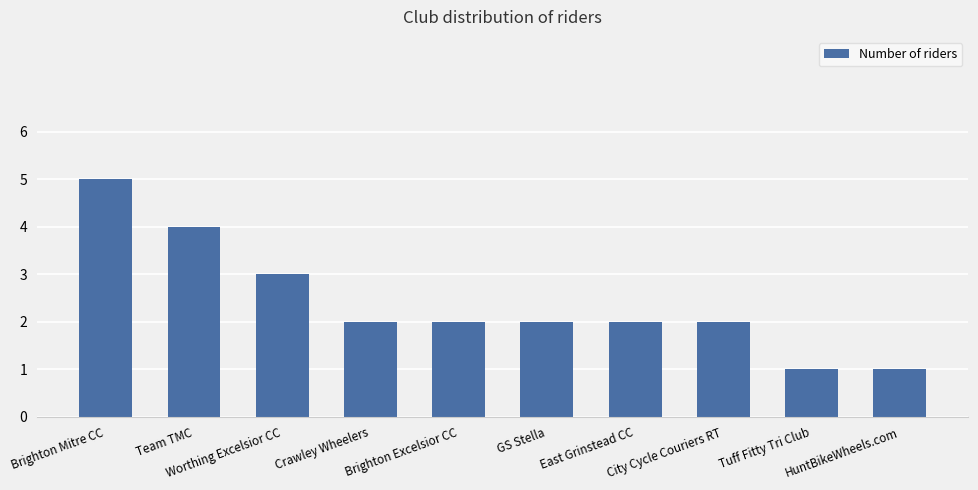

Count the number of data series in this chart.

1